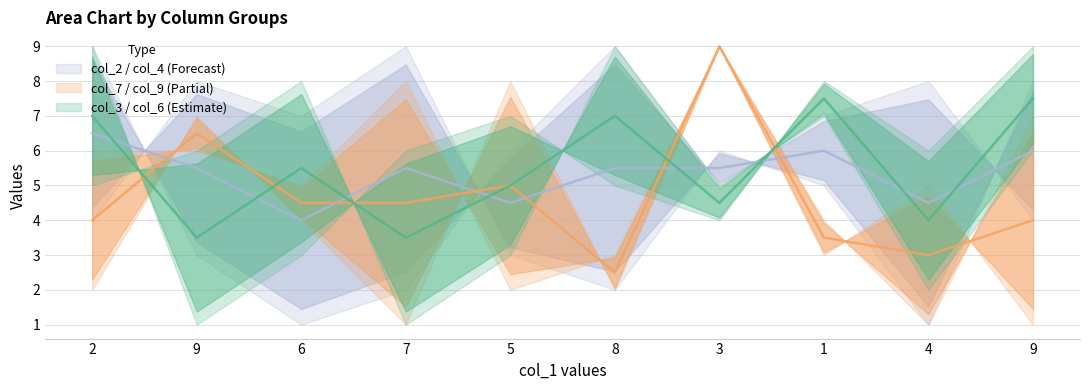

Reading left to right, extract all data points from this chart.

col_3: 5	6	8	1	3	9	5	7	2	6
col_6: 9	1	3	6	7	5	4	8	6	9
col_9: 2	7	4	1	8	2	9	3	5	1
col_7: 6	6	5	8	2	3	9	4	1	7
col_2: 9	3	1	2	6	9	5	7	8	4
col_4: 4	8	7	9	3	2	6	5	1	8